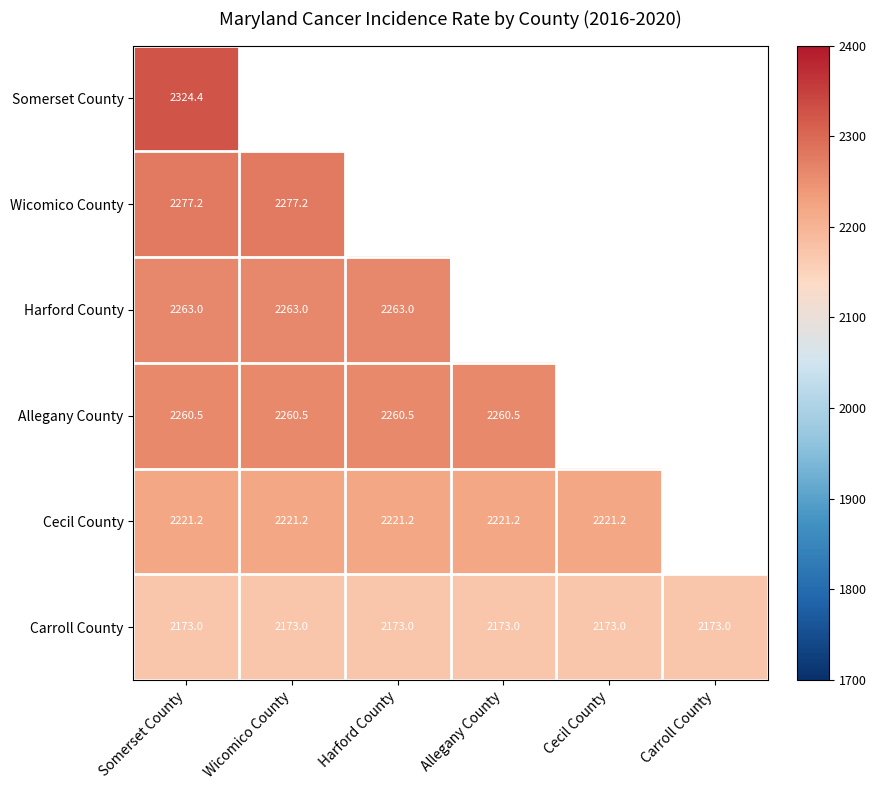

Which category has the highest value across all series?

Somerset County